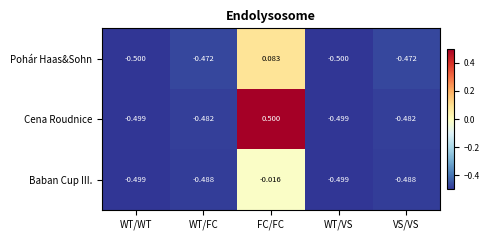

List the series in order of their peak value, lowest first.

Baban Cup III., Pohár Haas&Sohn, Cena Roudnice